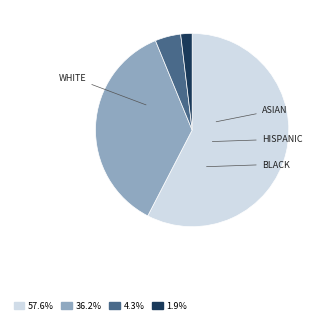

Is there a majority slice in this chart?

Yes